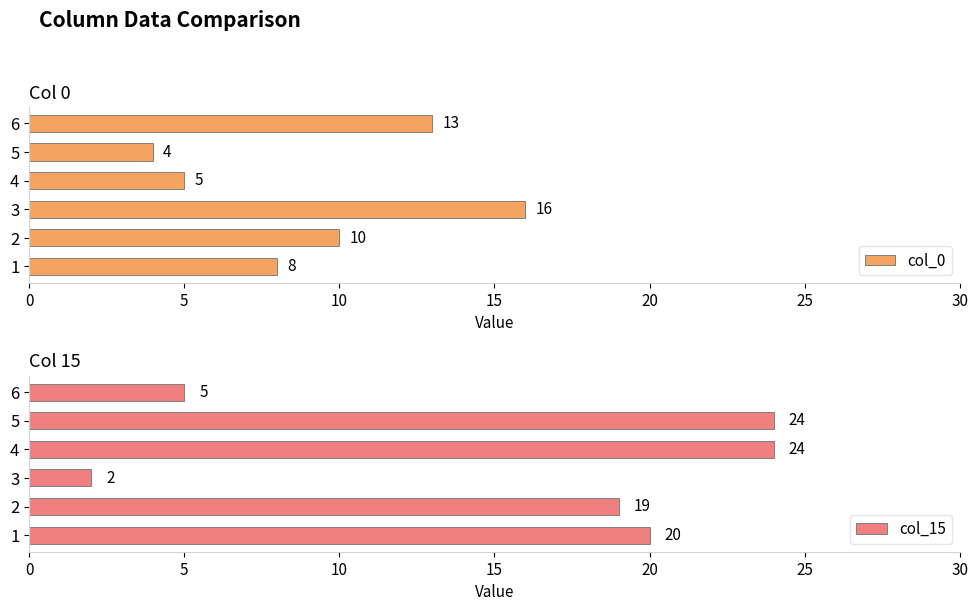

List the series in order of their peak value, highest first.

col_15, col_0